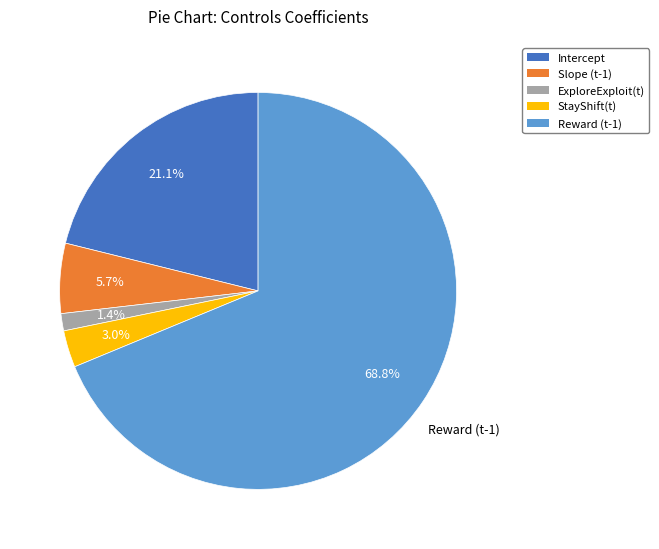

How many slices are in this pie chart?

5